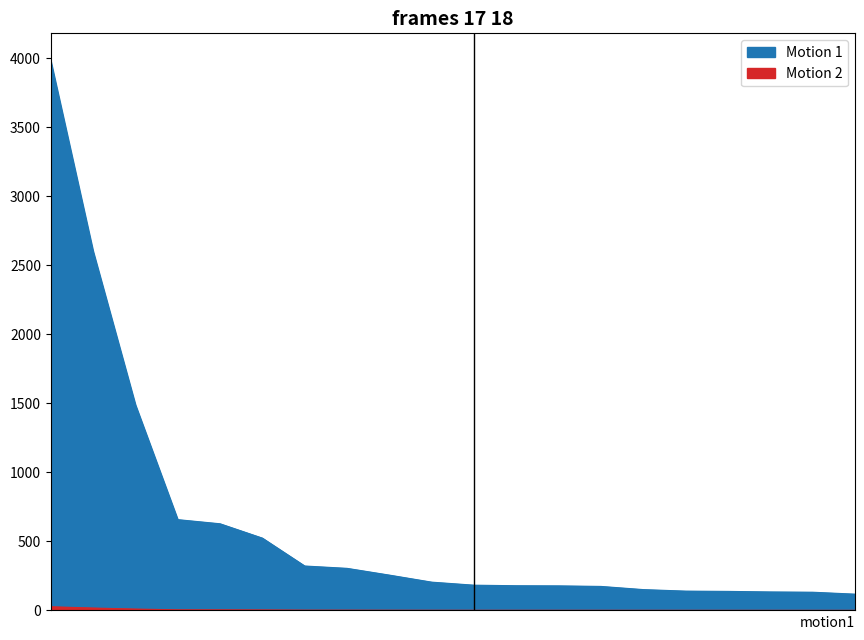

Which category has the highest value across all series?

Manresa